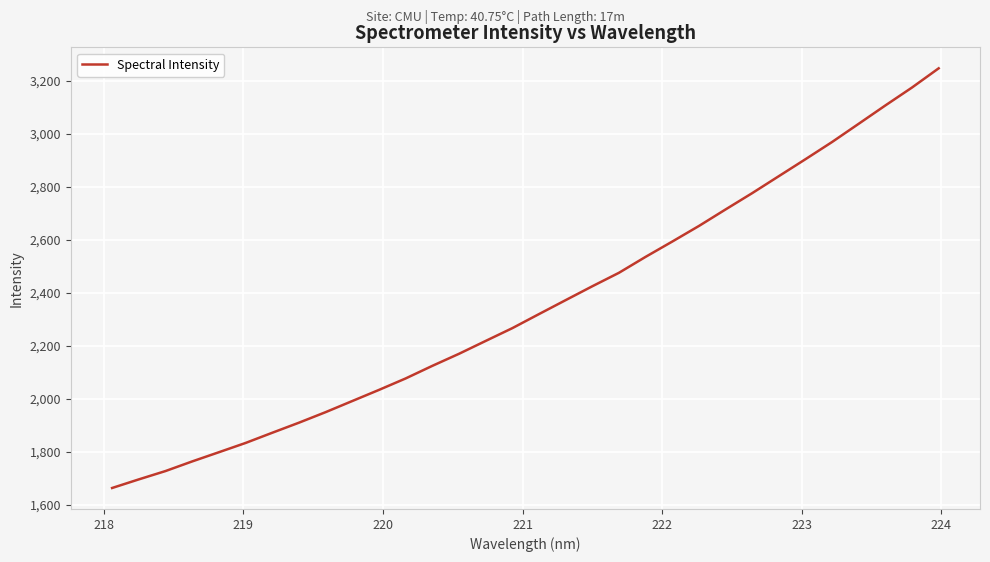

Reading left to right, list all the values displayed in this chart.

1664.0	1696.4	1727.8	1764.1	1798.8	1833.7	1872.2	1910.1	1949.9	1991.9	2033.8	2077.0	2124.5	2169.9	2218.4	2266.6	2319.7	2372.2	2424.6	2475.4	2535.5	2593.2	2651.9	2714.2	2775.8	2839.8	2903.7	2968.7	3037.5	3106.5	3174.0	3246.4